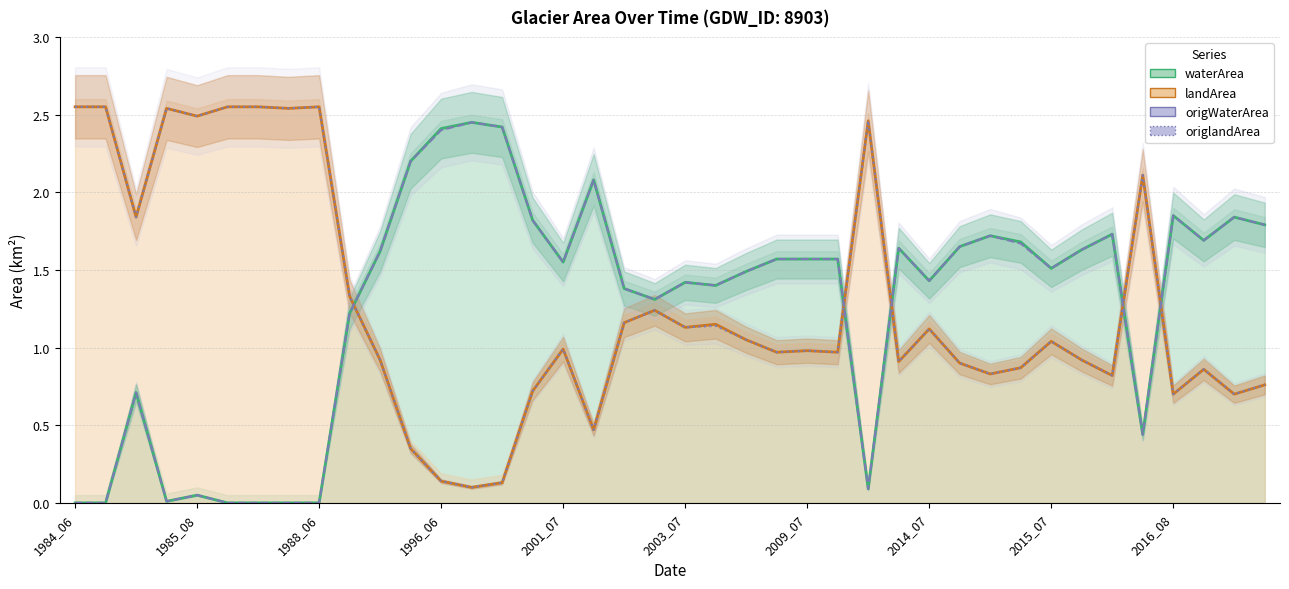

List the series in order of their overall mean, lowest first.

origWaterArea, waterArea, origlandArea, landArea